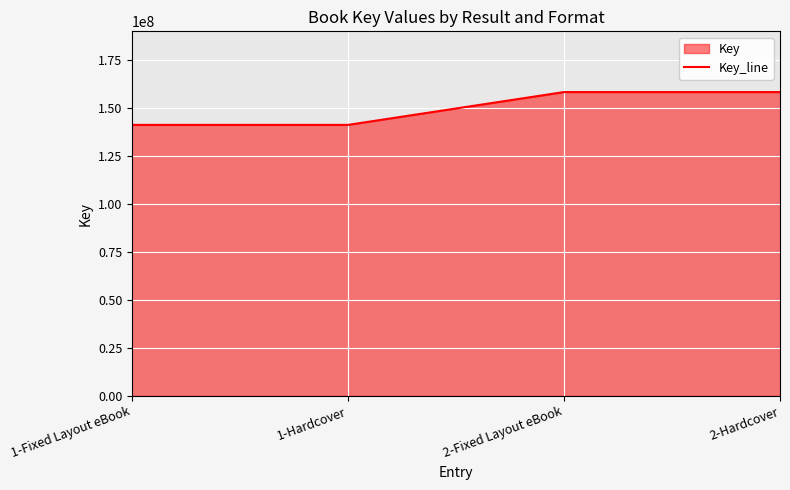

Reading right to left, transcribe all the data shown in this chart.

2-Hardcover=158517511	2-Fixed Layout eBook=158517511	1-Hardcover=141383996	1-Fixed Layout eBook=141383996